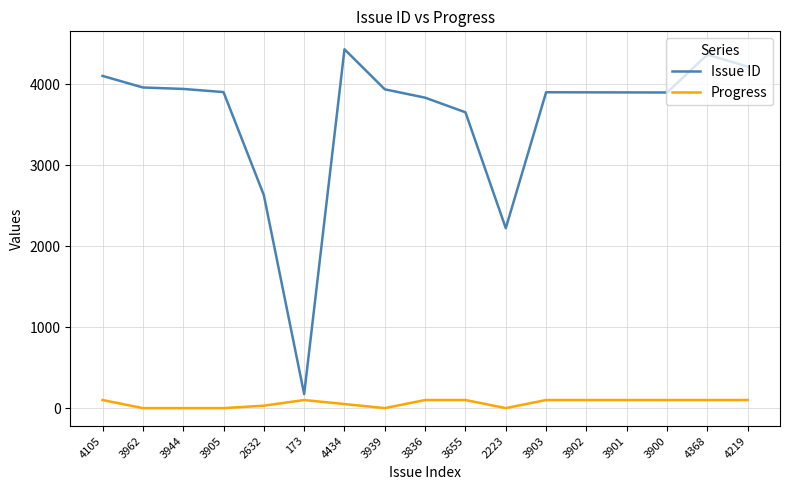

How many Progress values are between 0 and 100?

17